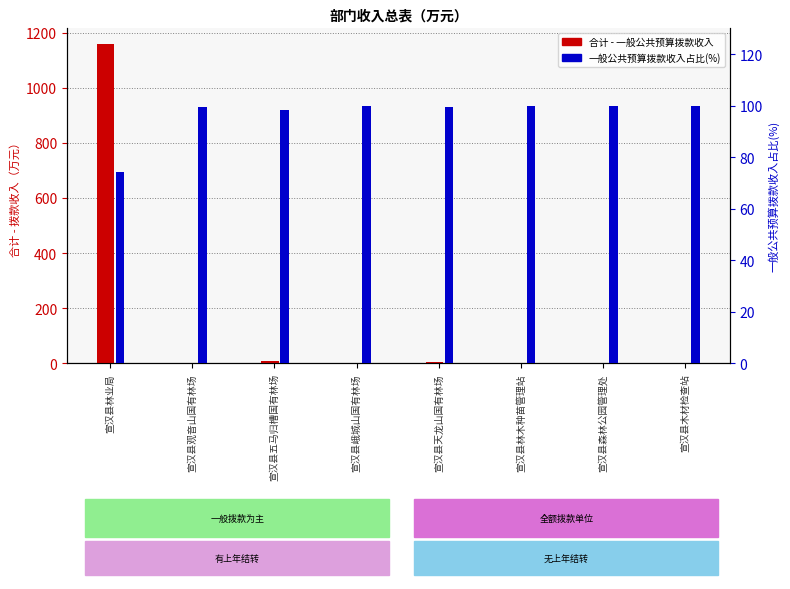

What is the difference between the second highest and minimum values in the 合计 - 一般公共预算拨款收入 series?

8.4